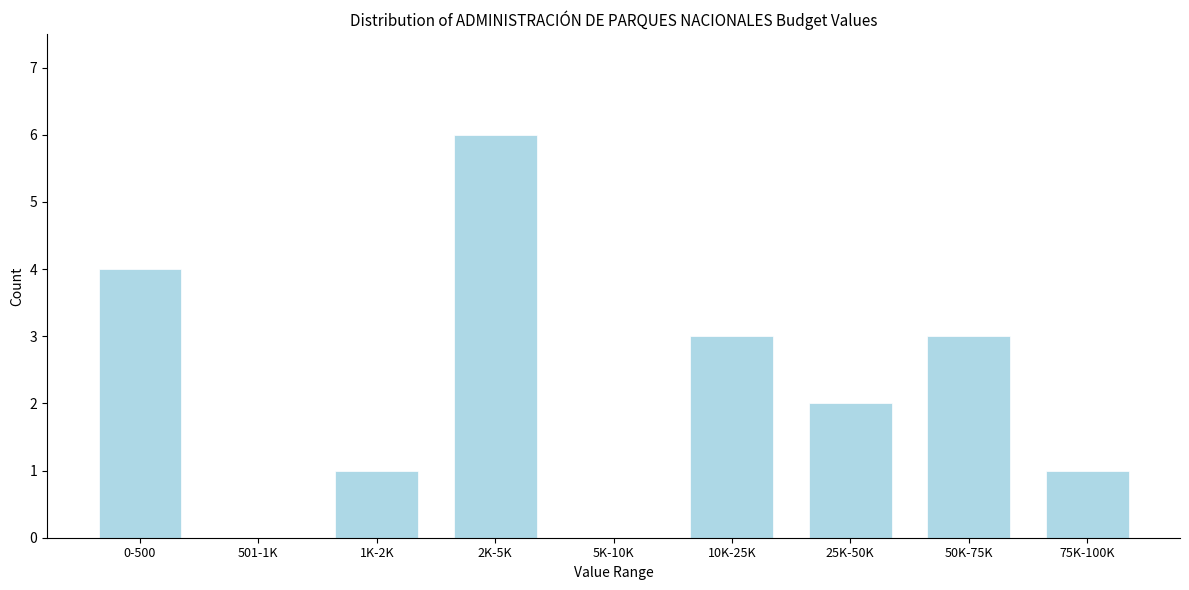

Reading left to right, transcribe all the data shown in this chart.

0-500=4	501-1K=0	1K-2K=1	2K-5K=6	5K-10K=0	10K-25K=3	25K-50K=2	50K-75K=3	75K-100K=1